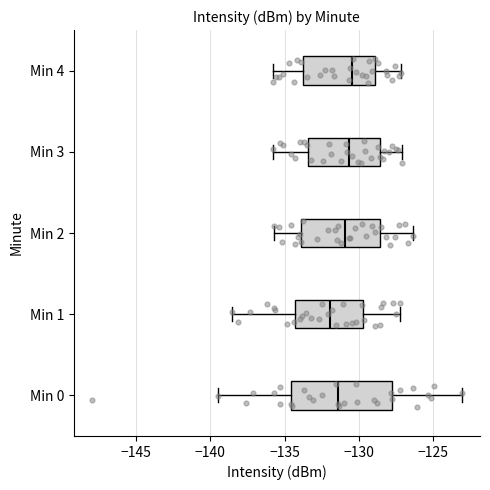

Which box has the furthest to the left median line?

Min 1